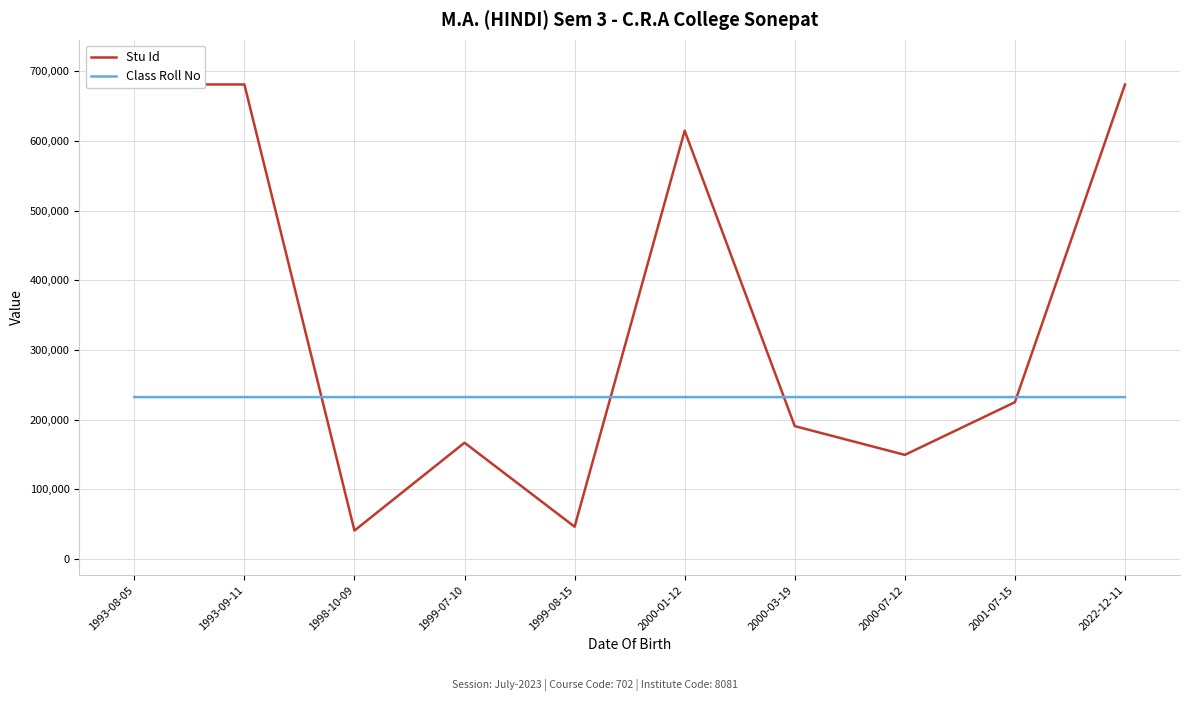

Does the chart have visible grid lines?

Yes